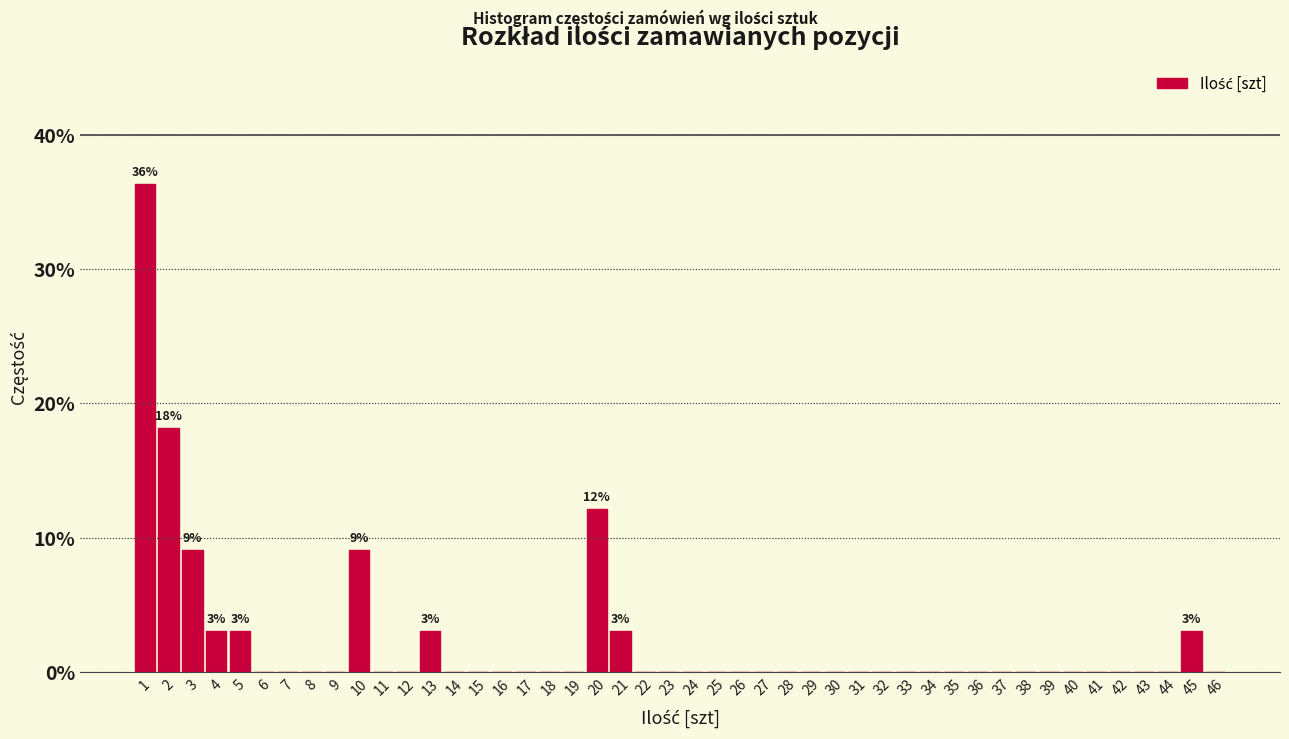

Over which range of the x-axis is the bar tallest?

1 to 2